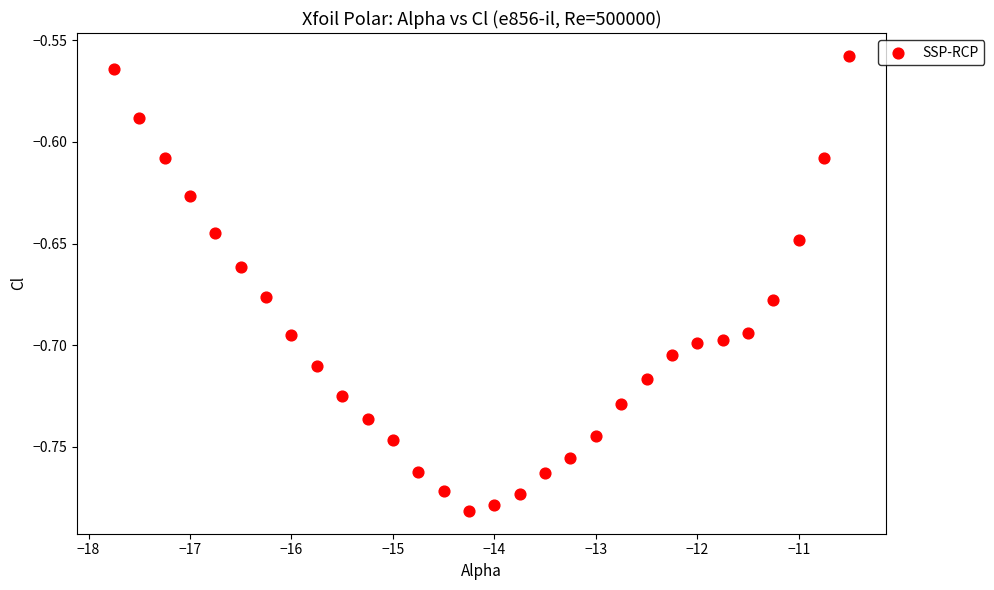

What is the range of X values (max minus min)?

7.2